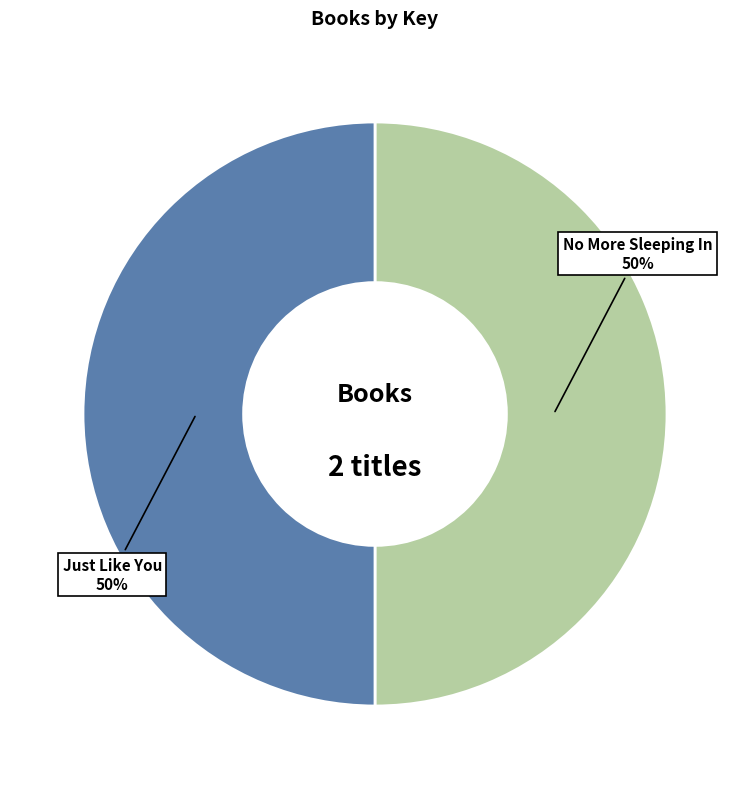

To the nearest percent, what is the average slice percentage?

50%